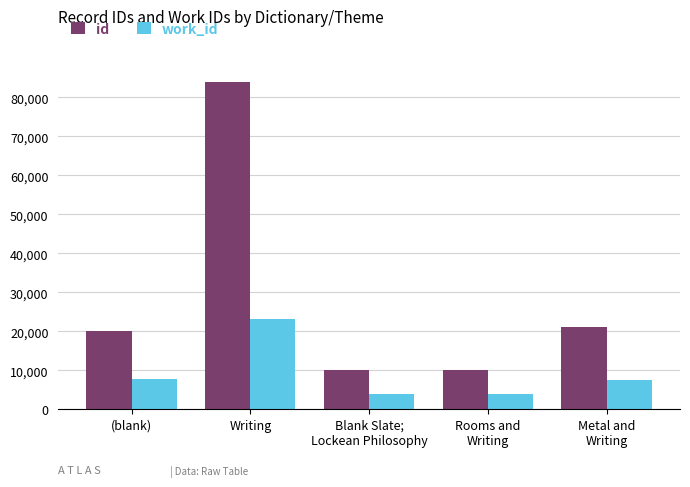

What is the value of the work_id bar at the 4th from the left?

3937